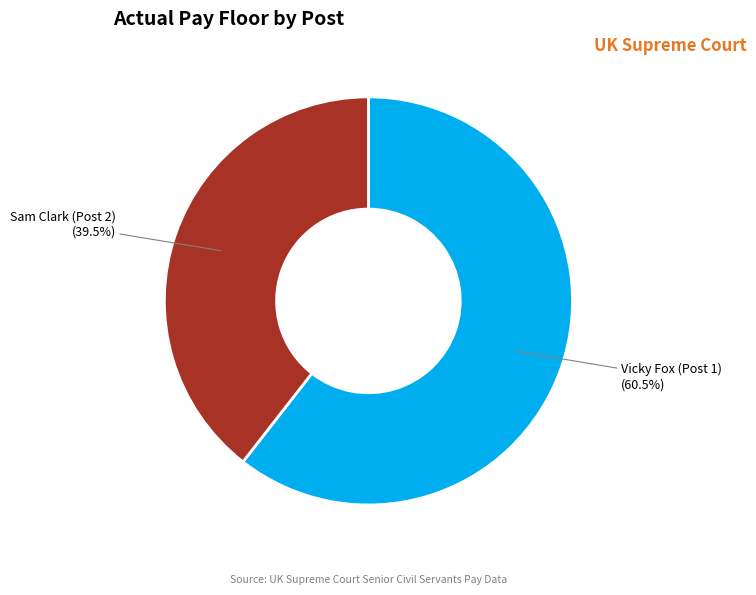

Which category has the biggest portion of the pie?

Vicky Fox (Post 1)